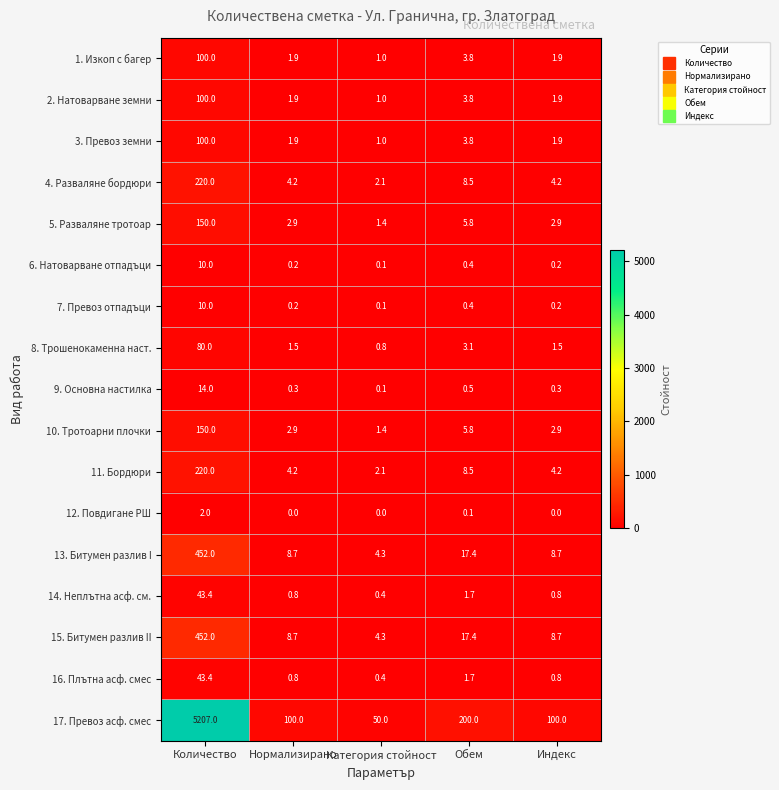

Which series has the widest spread of values?

17. Превоз асф. смес